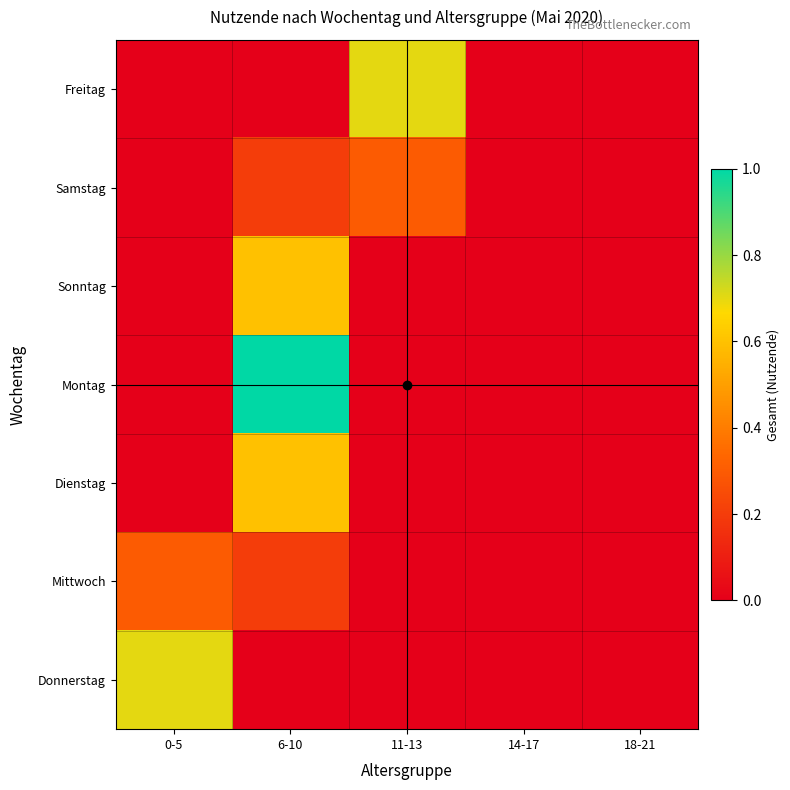

Reading right to left, list all the values displayed in this chart.

Freitag: 18-21=0.0	14-17=0.0	11-13=0.7	6-10=0.0	0-5=0.0
Samstag: 18-21=0.0	14-17=0.0	11-13=0.3	6-10=0.2	0-5=0.0
Sonntag: 18-21=0.0	14-17=0.0	11-13=0.0	6-10=0.6	0-5=0.0
Montag: 18-21=0.0	14-17=0.0	11-13=0.0	6-10=1.0	0-5=0.0
Dienstag: 18-21=0.0	14-17=0.0	11-13=0.0	6-10=0.6	0-5=0.0
Mittwoch: 18-21=0.0	14-17=0.0	11-13=0.0	6-10=0.2	0-5=0.3
Donnerstag: 18-21=0.0	14-17=0.0	11-13=0.0	6-10=0.0	0-5=0.7